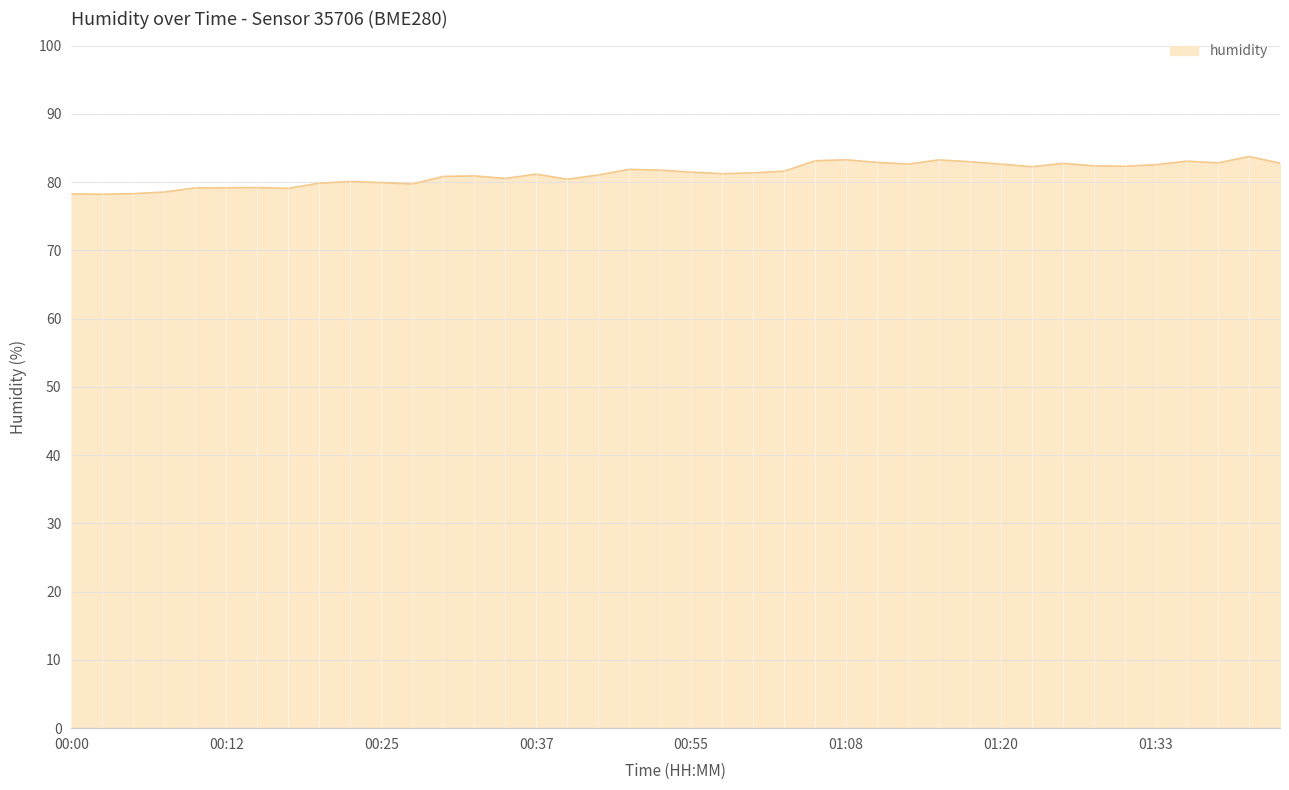

What is the greatest value displayed?

83.7